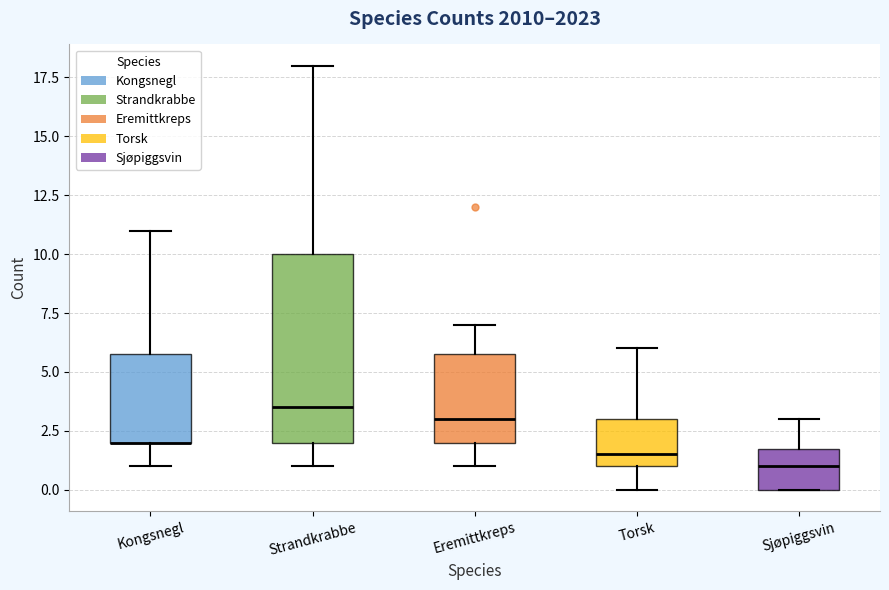

Reading left to right, read every box against the y-axis: the position of its median line, the range the box covers, and the ends of its whiskers. The values are not printed on the chart, so give them approximately, as read against the axis.

Kongsnegl: median 2.0 (drawn on the box's lower edge), box 2.0 to 6.0, whiskers 1.0 to 11.0
Strandkrabbe: median 3.5, box 2.0 to 10.0, whiskers 1.0 to 18.0
Eremittkreps: median 3.0, box 2.0 to 6.0, whiskers 1.0 to 7.0
Torsk: median 1.5, box 1.0 to 3.0, whiskers 0.0 to 6.0
Sjøpiggsvin: median 1.0, box 0.0 to 2.0, whiskers 0.0 to 3.0